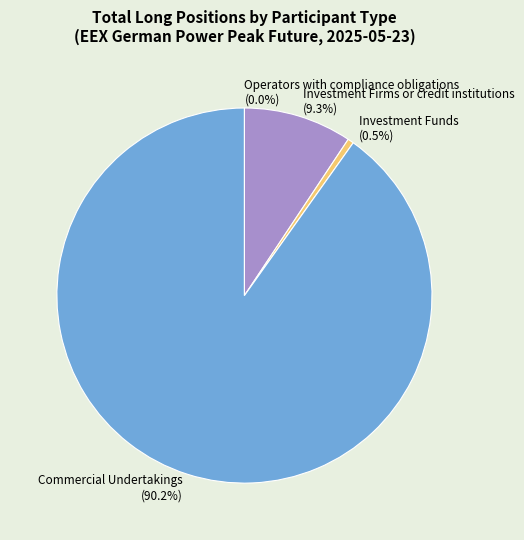

To the nearest percent, what is the difference between the largest and smallest slice percentages?

90%